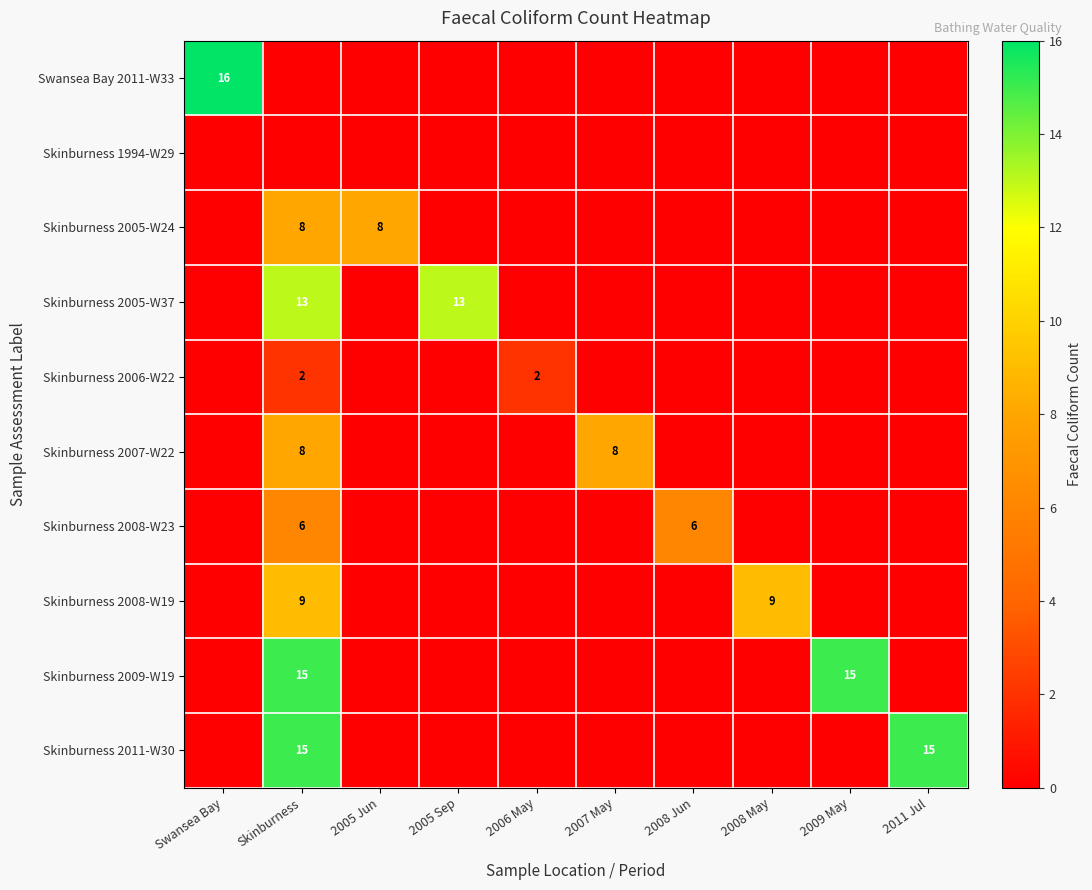

Is it true that Skinburness 2005-W37 equals 17 at 2005 Sep?

False